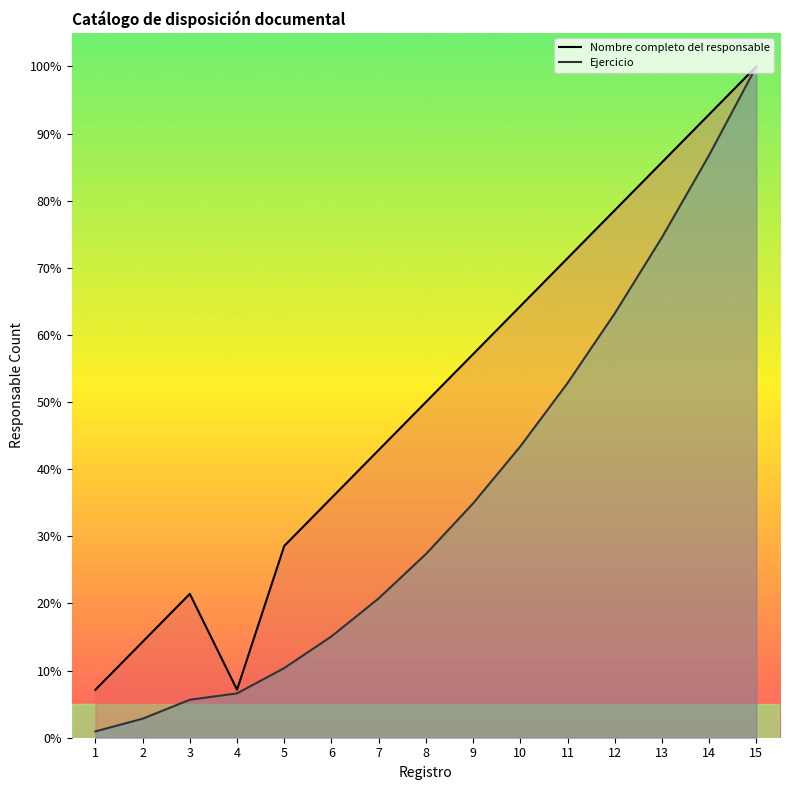

True or false: Nombre completo del responsable and Ejercicio cross at least once.

False